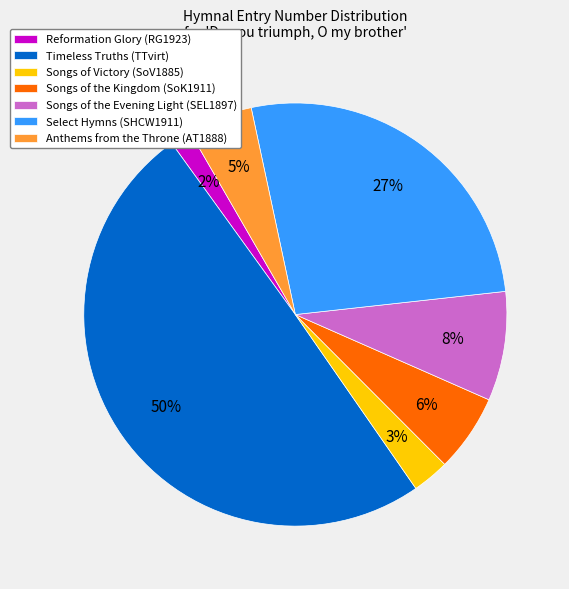

Which has a higher value, Select Hymns (SHCW1911) or Songs of the Kingdom (SoK1911)?

Select Hymns (SHCW1911)